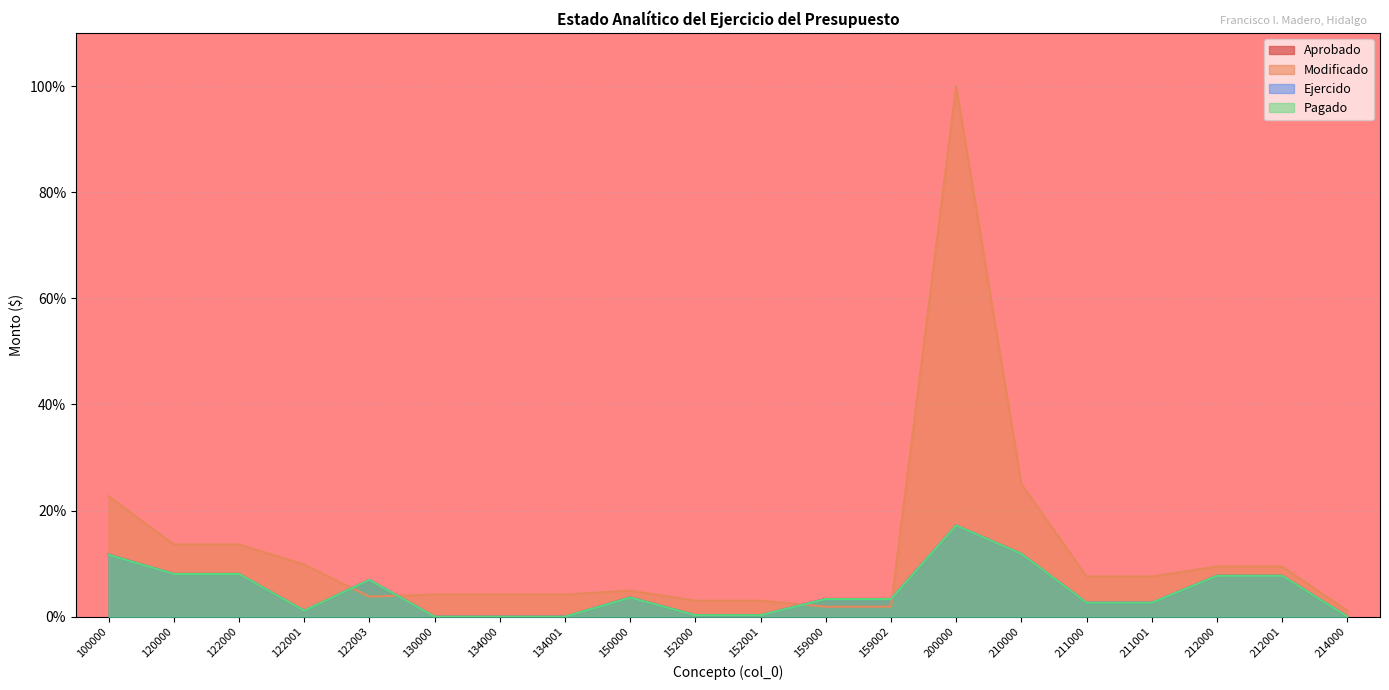

True or false: Aprobado and Ejercido cross at least once.

False